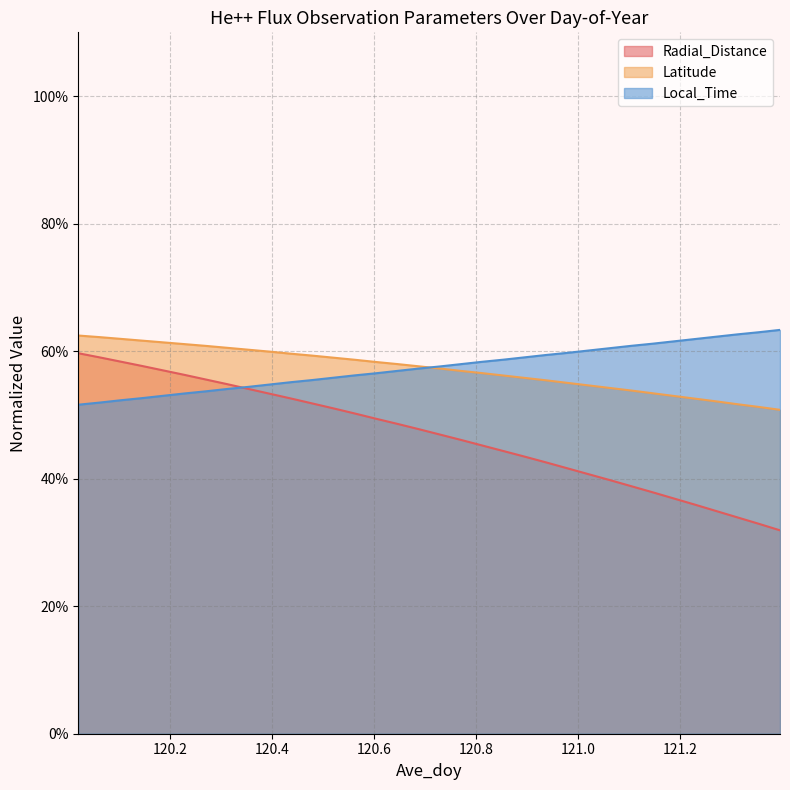

At how many categories does at least one series exceed 0?

34